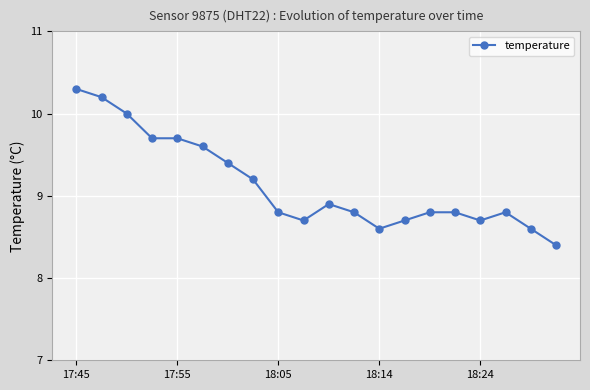

How many lines are shown in the chart?

1